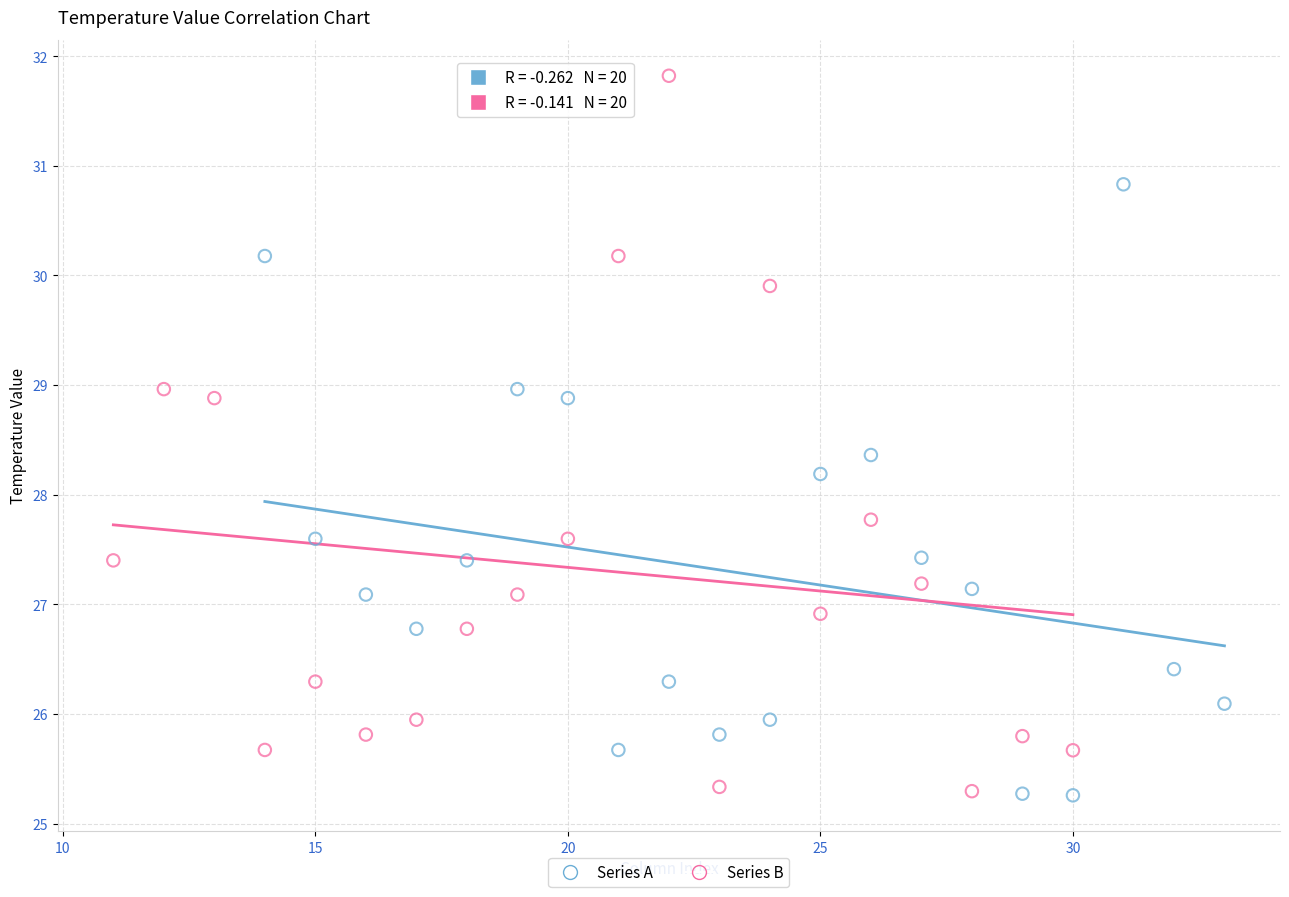

Which series has the widest spread of Y values?

Series B